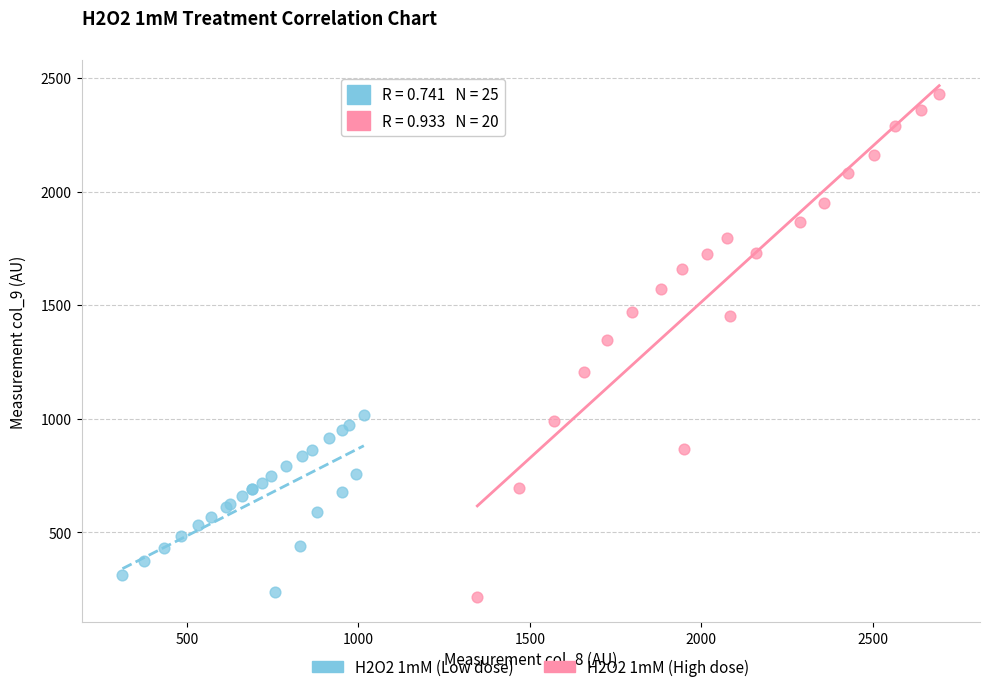

What are all the series names shown in the legend?

H2O2 1mM (Low dose), H2O2 1mM (High dose)